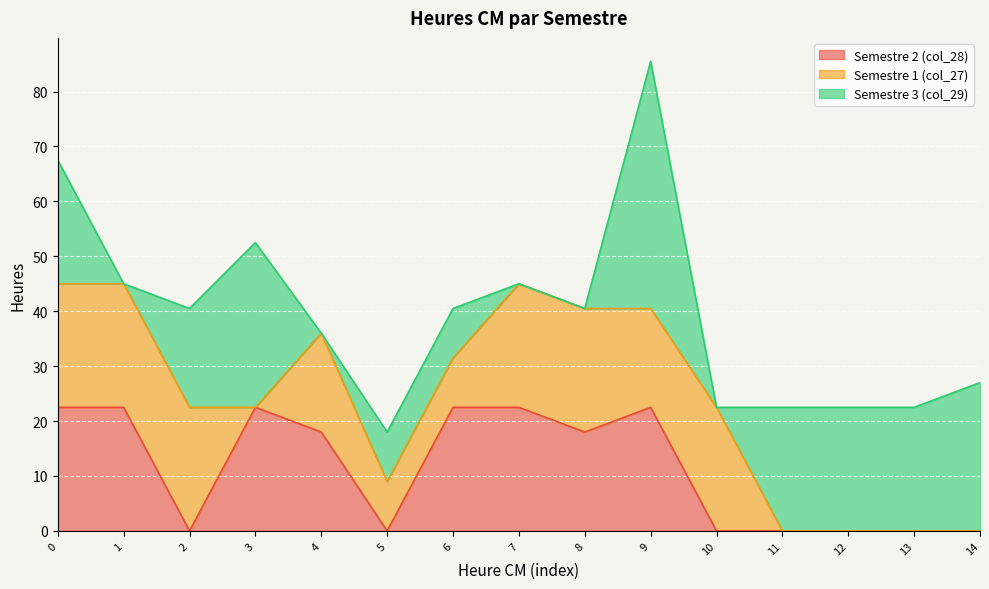

List the series in order of their overall mean, highest first.

Semestre 3 (col_29), Semestre 1 (col_27), Semestre 2 (col_28)